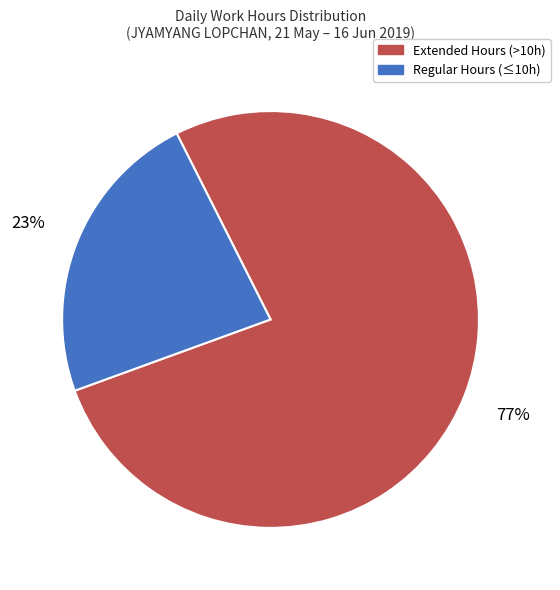

To the nearest percent, what is the difference between the largest and smallest slice percentages?

54%